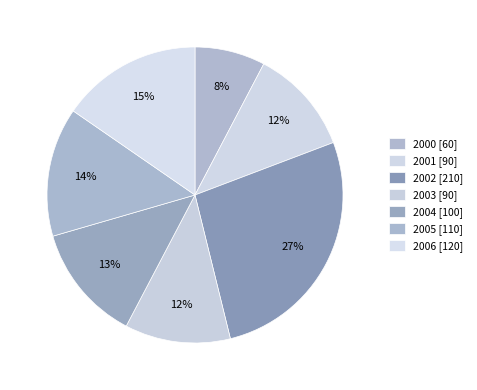

What percentage is the 2006 slice, to the nearest percent?

15%